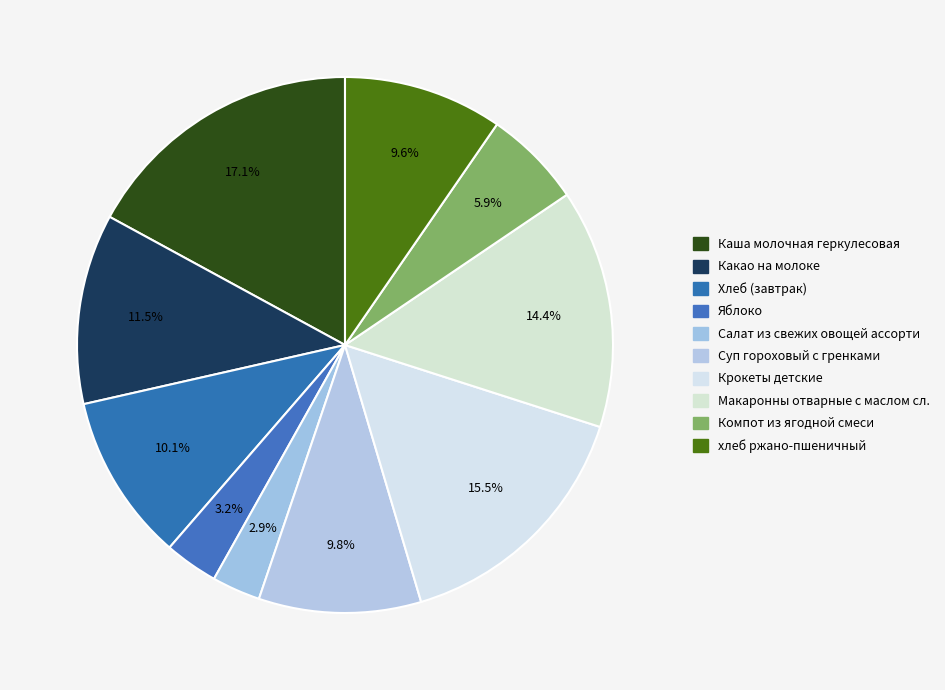

Rank the categories by value from highest to lowest.

Каша молочная геркулесовая, Крокеты детские, Макаронны отварные с маслом сл., Какао на молоке, Хлеб (завтрак), Суп гороховый с гренками, хлеб ржано-пшеничный, Компот из ягодной смеси, Яблоко, Салат из свежих овощей ассорти